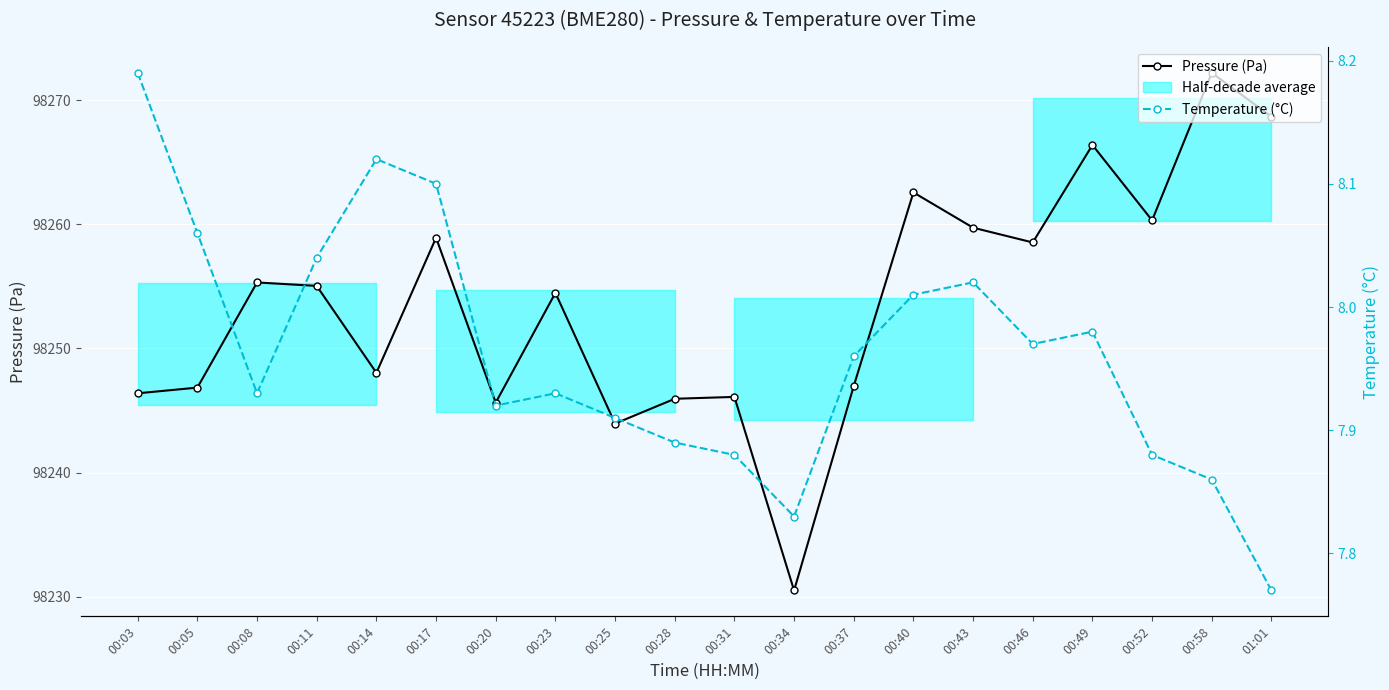

True or false: Pressure (Pa) and Temperature (°C) intersect in this chart.

False